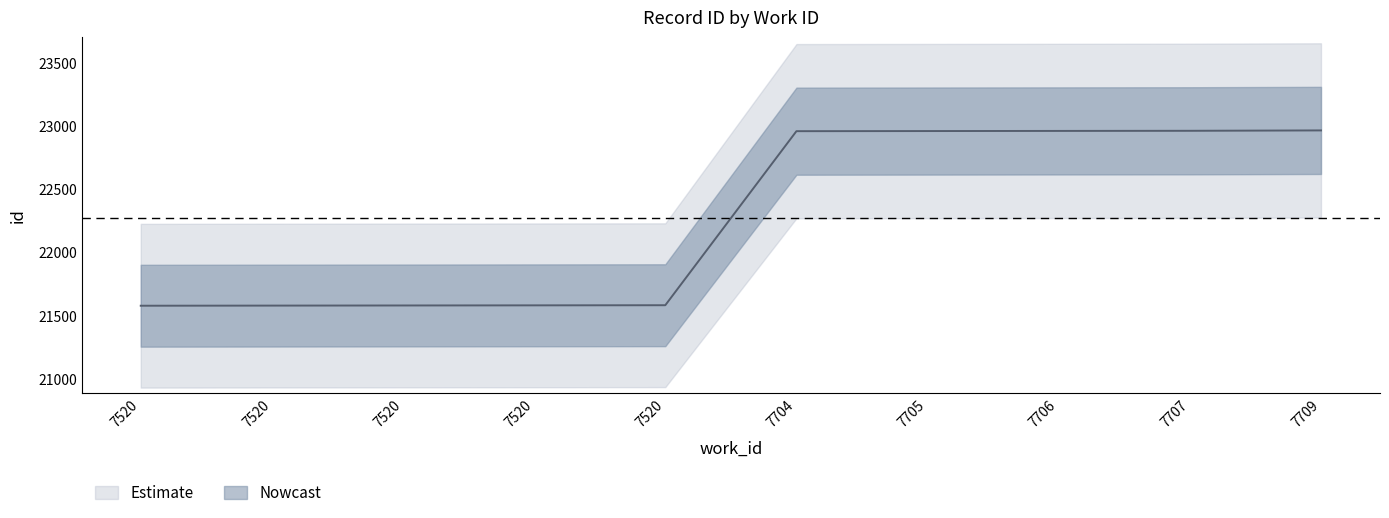

True or false: the data has more than 1 interior local peaks.

False